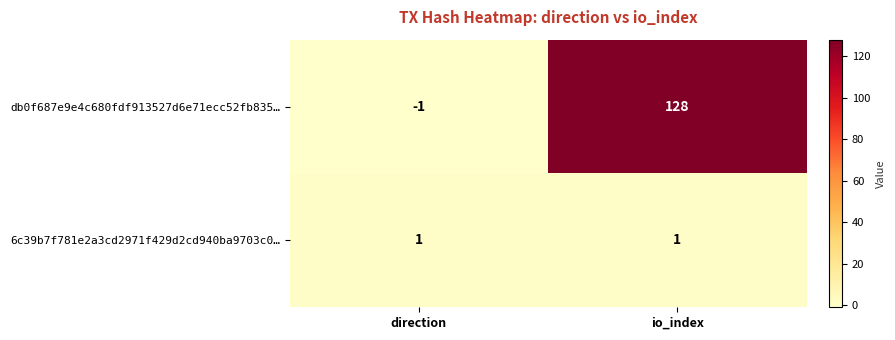

What is the difference between the maximum and minimum values in the db0f687e9e4c680fdf913527d6e71ecc52fb835… series?

129